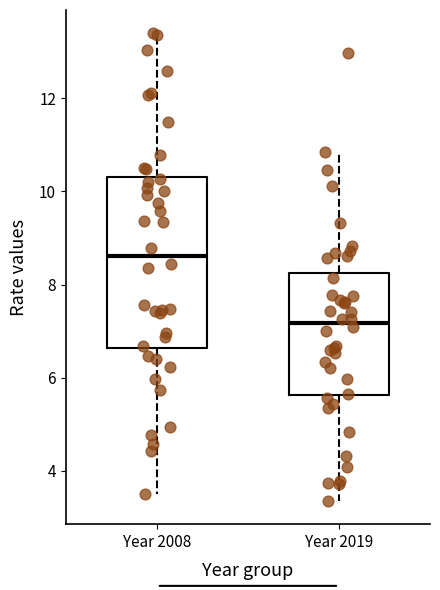

Reading left to right, transcribe this box plot: for each box, give where its median line is, the range the box spans, and where its two whiskers end, as read against the y-axis. The values are not printed on the chart, so give them approximately, as read against the axis.

Year 2008: median 8.6, box 6.6 to 10.4, whiskers 3.4 to 13.4
Year 2019: median 7.2, box 5.6 to 8.2, whiskers 3.4 to 10.8